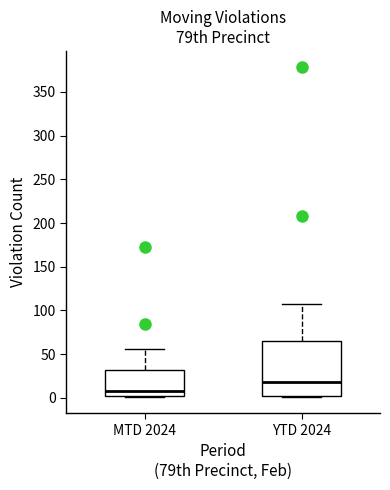

Reading left to right, read every box against the y-axis: the position of its median line, the range the box covers, and the ends of its whiskers. The values are not printed on the chart, so give them approximately, as read against the axis.

MTD 2024: median 10, box 0 to 30, whiskers 0 to 55
YTD 2024: median 20, box 0 to 65, whiskers 0 to 105